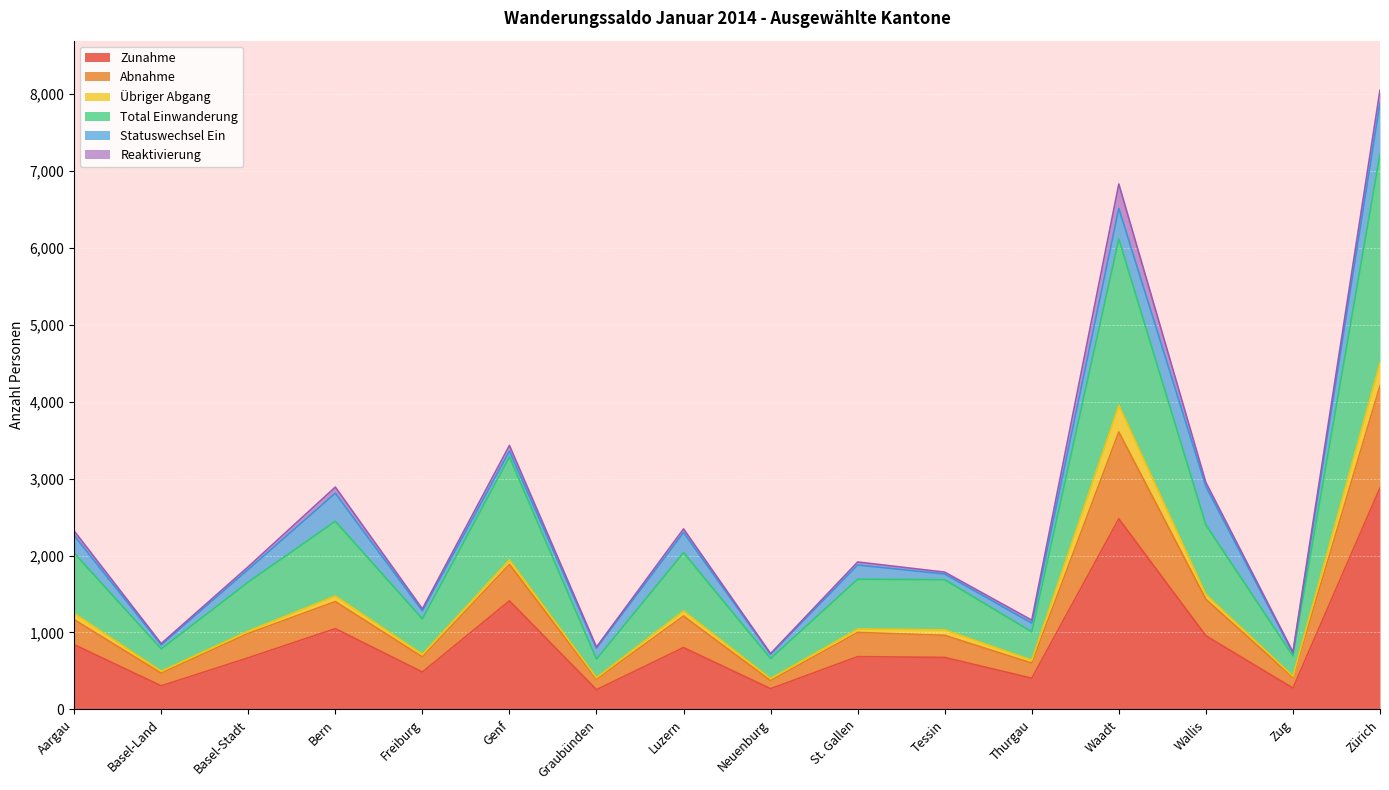

Which series changed the most between St. Gallen and Zürich?

Total Einwanderung